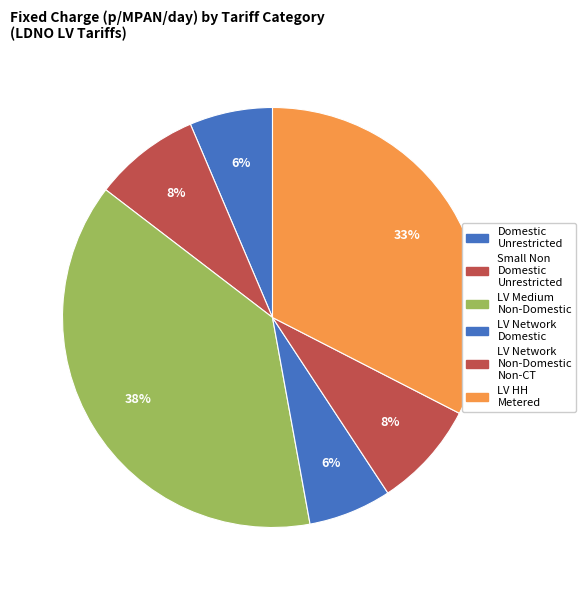

How many segments does this pie chart have?

6